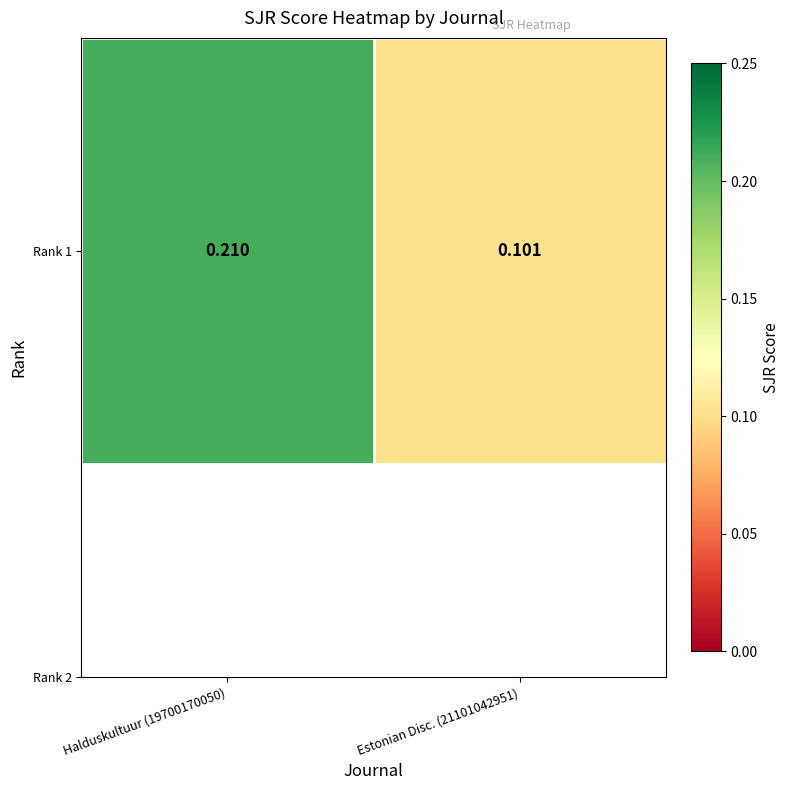

Reading left to right, list all the values displayed in this chart.

Halduskultuur (19700170050)=0.2	Estonian Disc. (21101042951)=0.1